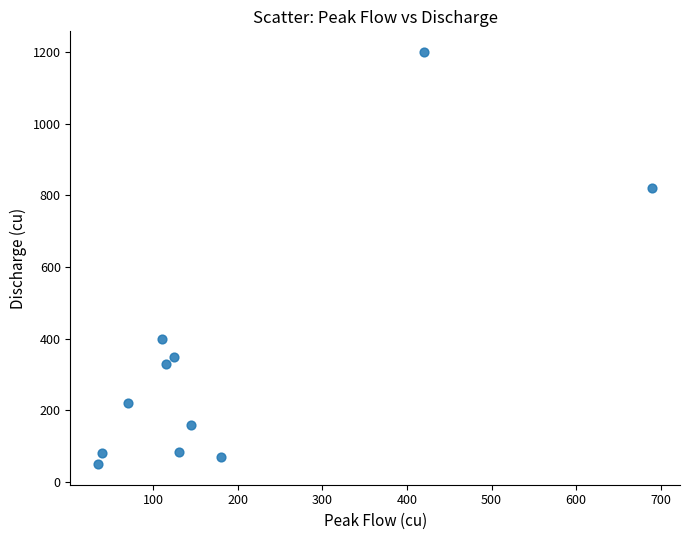

What Y value in the scatter plot is closest to 625?

820